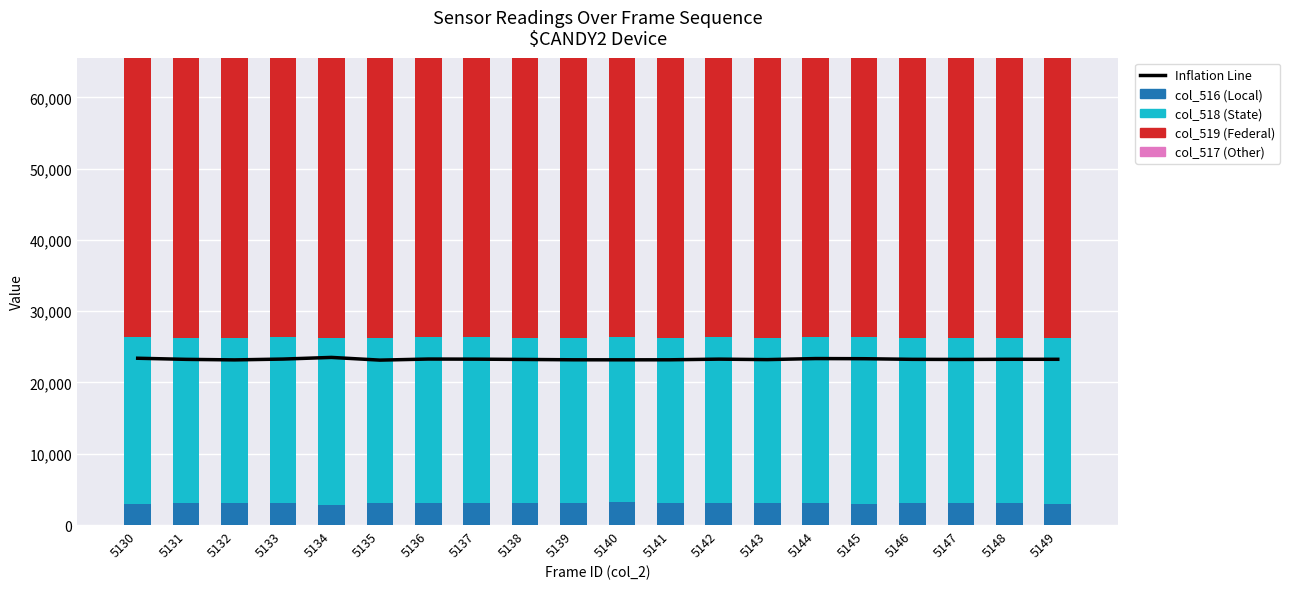

True or false: col_519 has a value of 39136 at 5142.

True